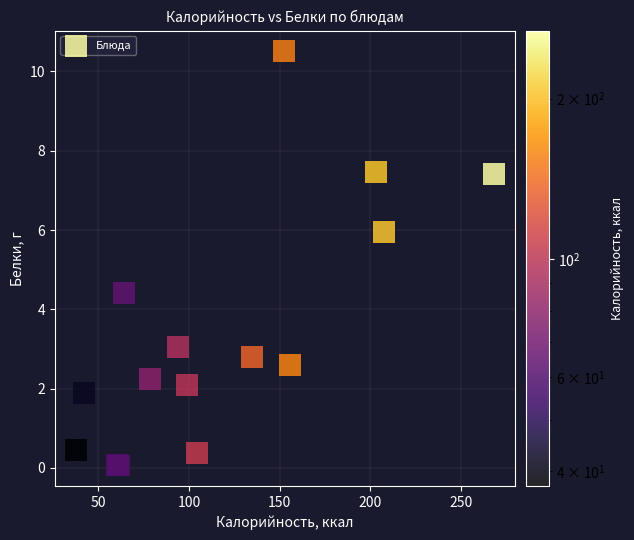

What Y value in the scatter plot is closest to 5?

4.4